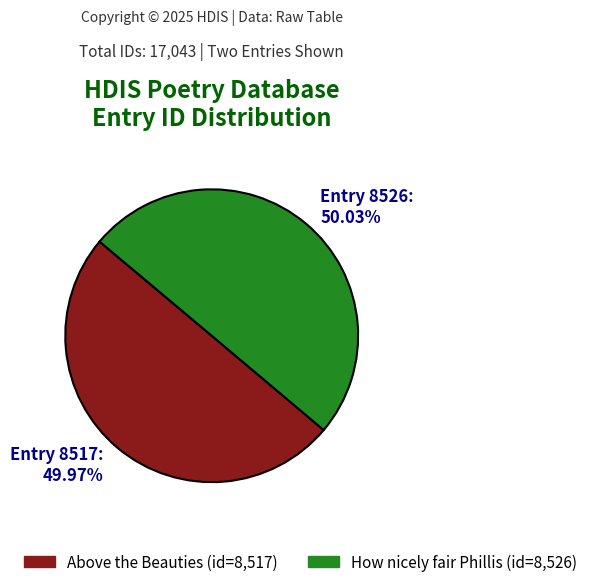

Is the sum of Entry 8517: 49.97% and Entry 8526: 50.03% greater than half?

Yes